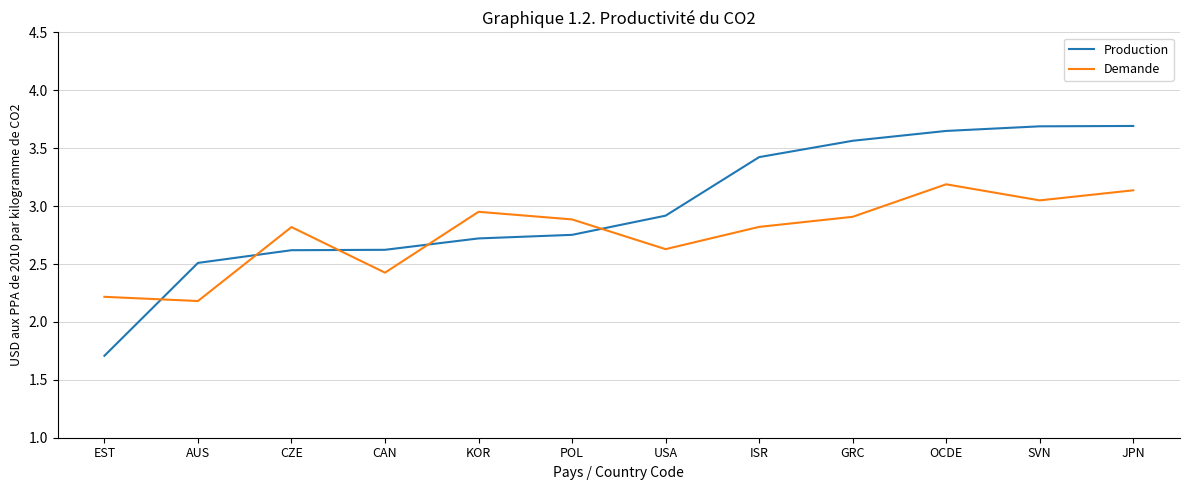

What is the difference between the Demande values at GRC and AUS?

0.7